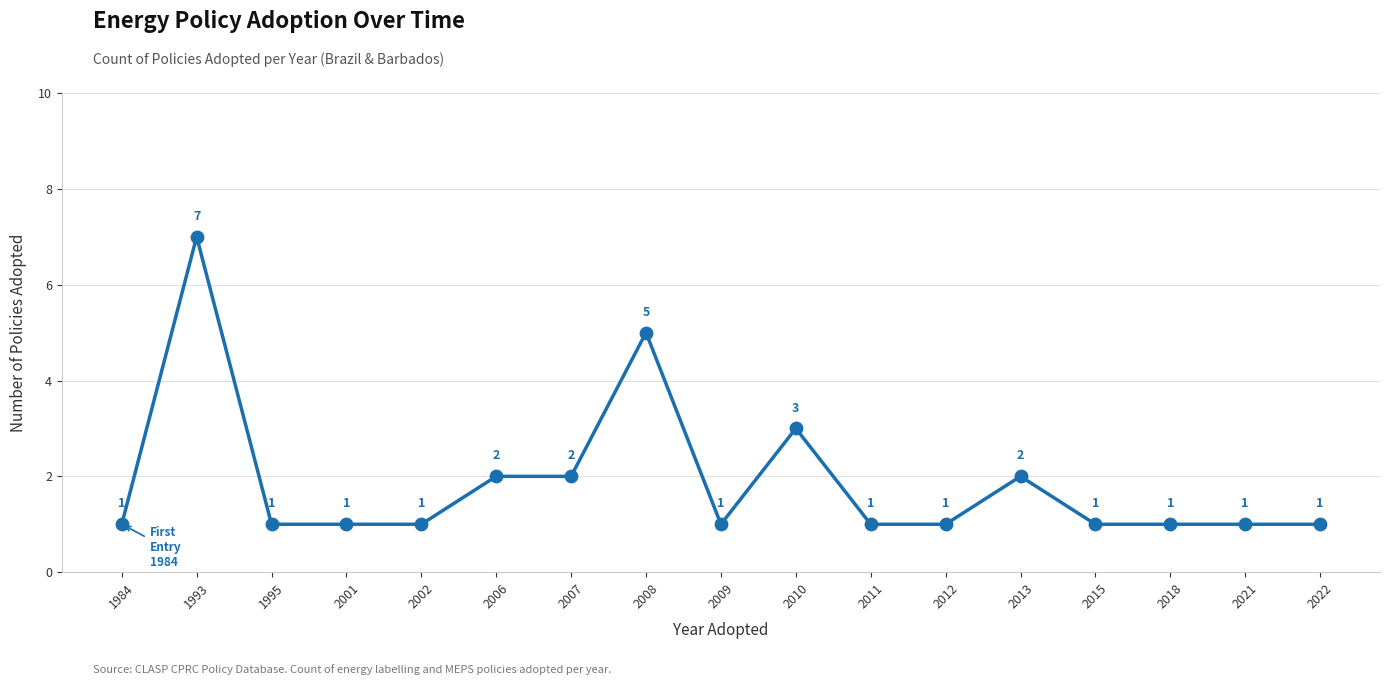

Between 2010 and 2011, which is larger?

2010